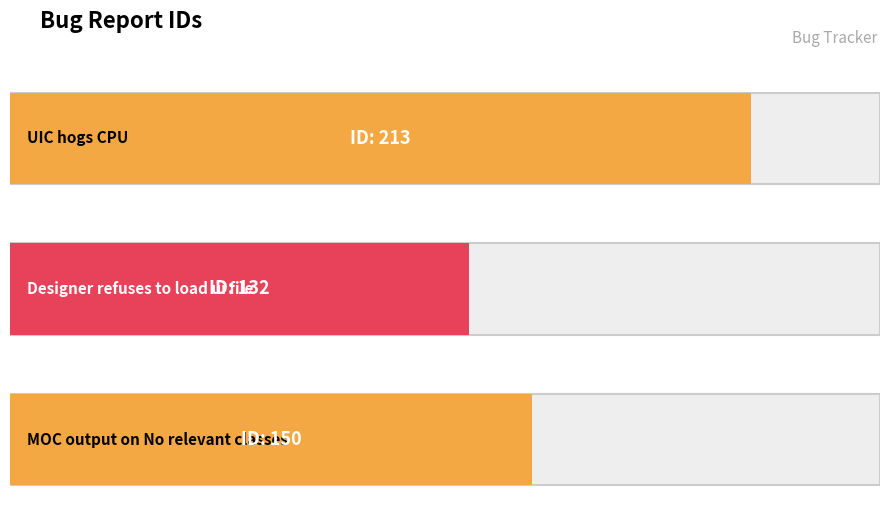

Which has a higher value, UIC hogs CPU or Designer refuses to load ui file?

UIC hogs CPU